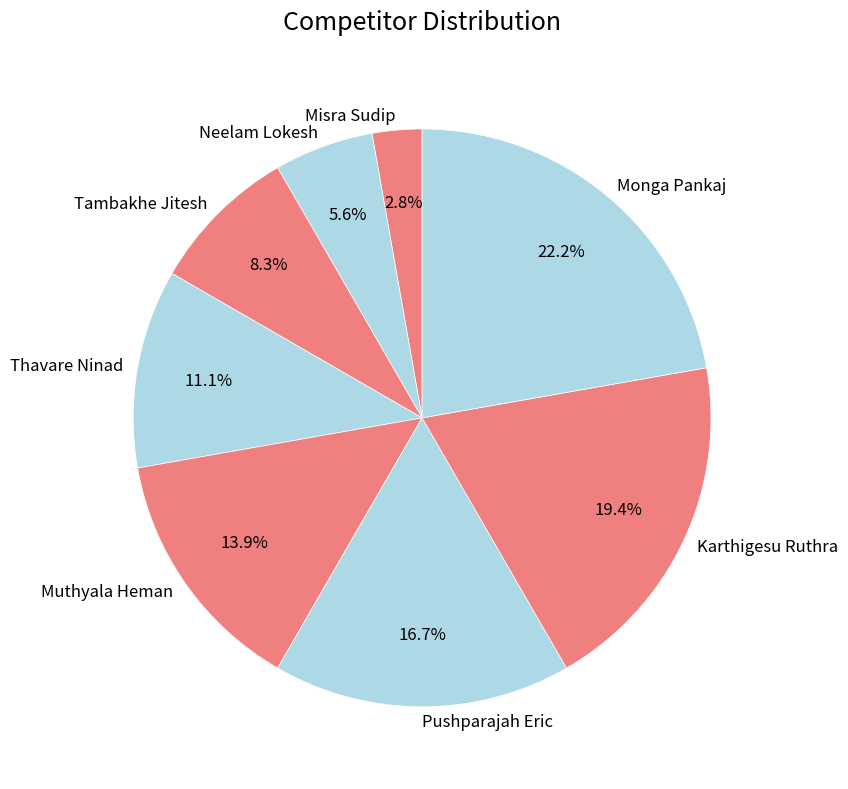

Which has a higher value, Neelam Lokesh or Misra Sudip?

Neelam Lokesh